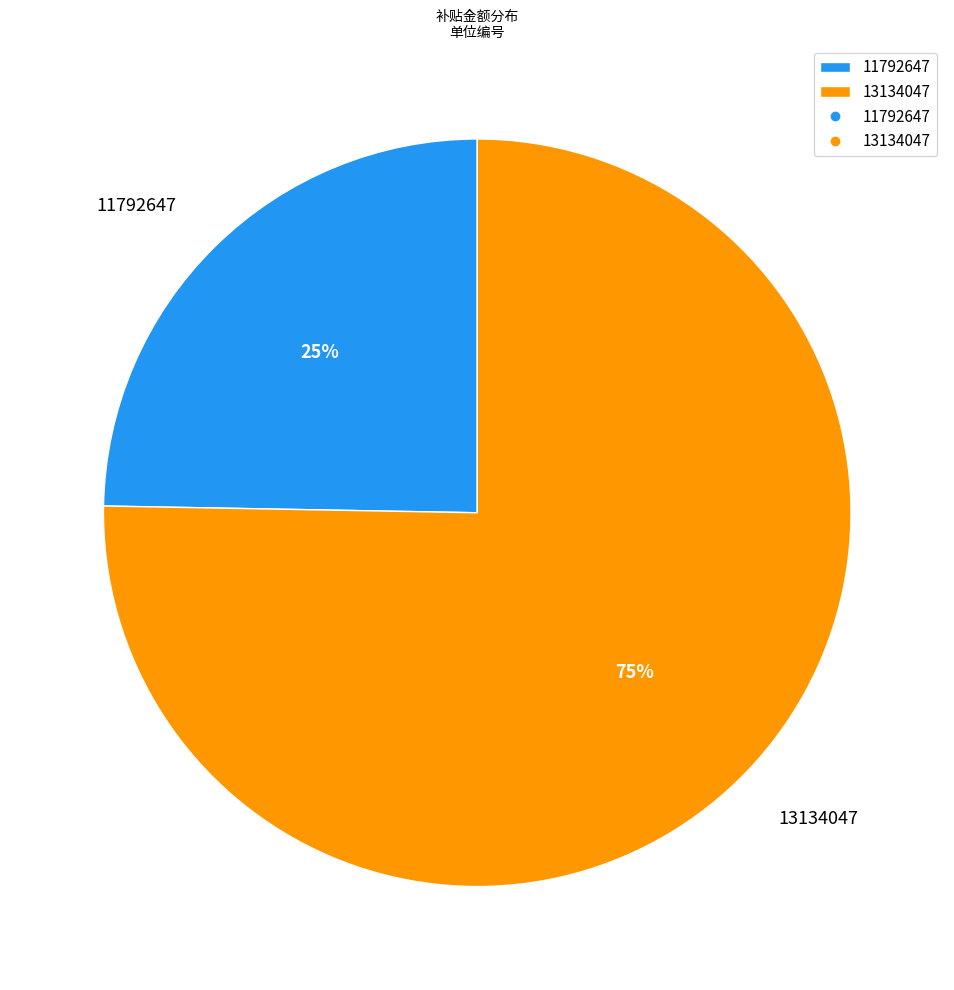

What is the smallest slice in the pie chart?

11792647